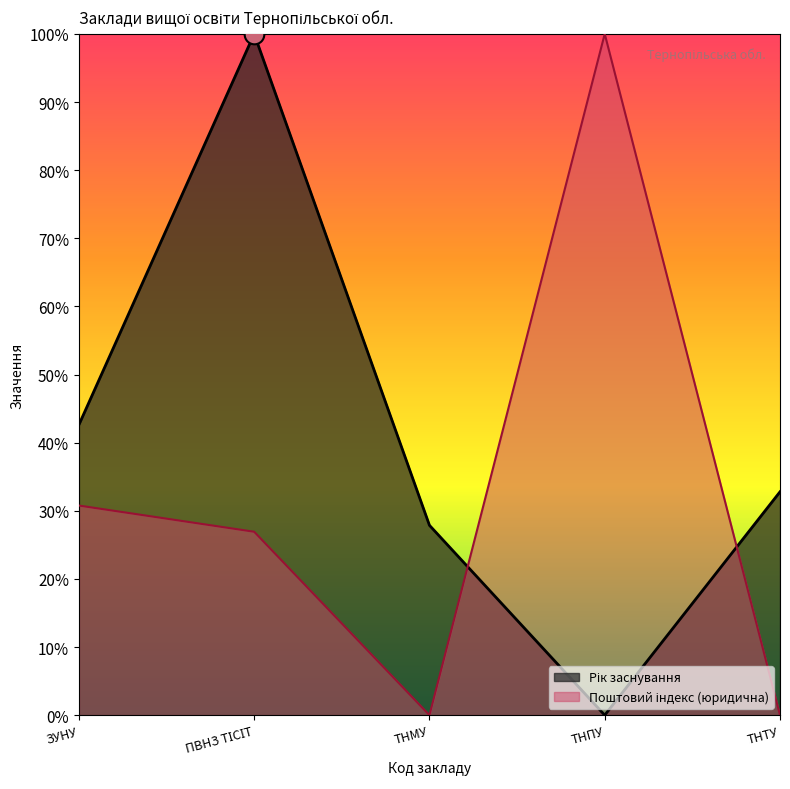

Which series contains the highest Y value?

Рік заснування